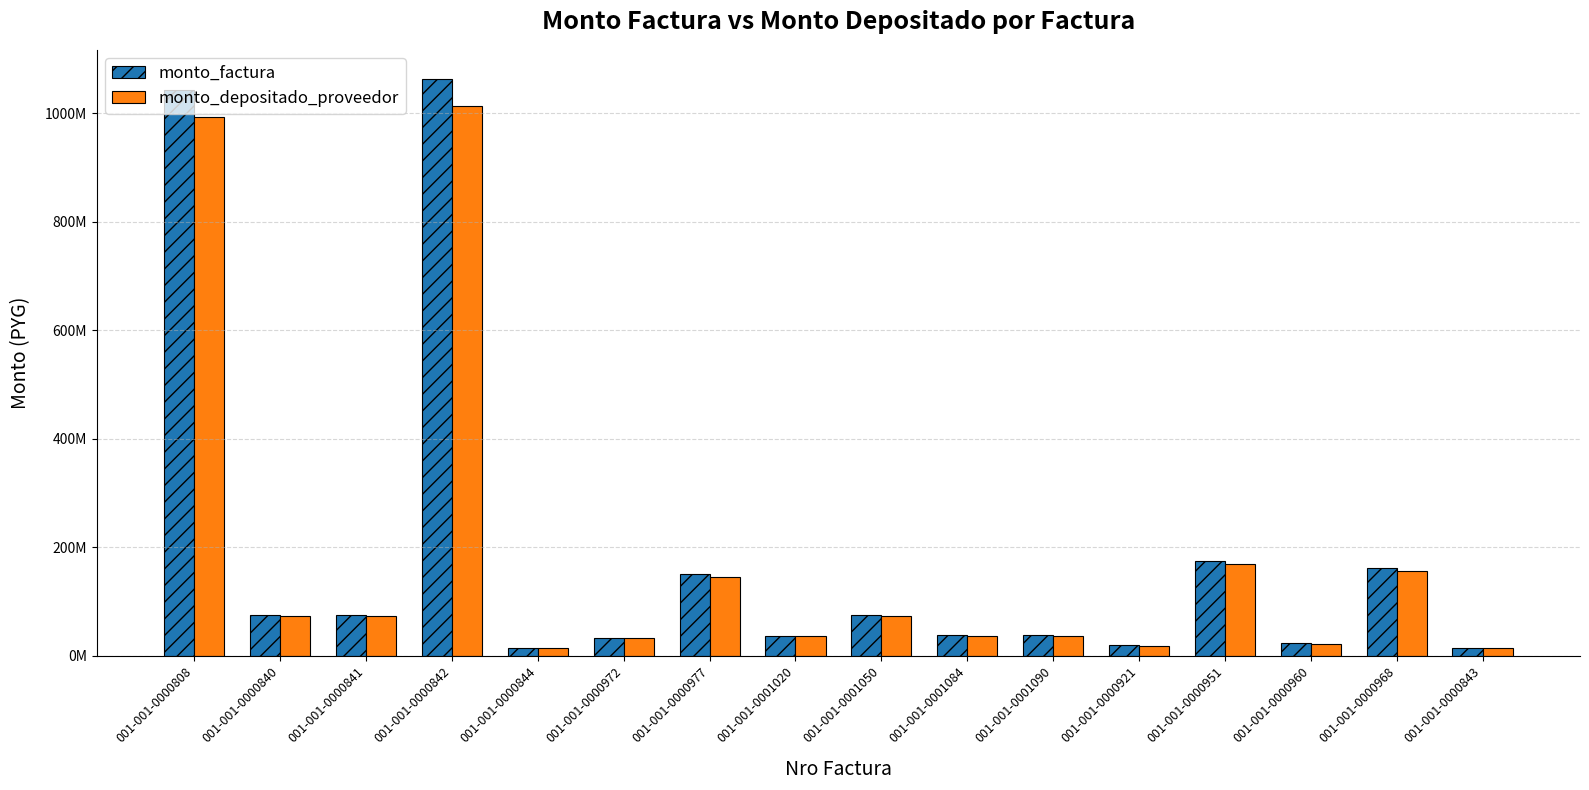

What is the sum of the monto_depositado_proveedor values at 001-001-0000808 and 001-001-0000951?

1162473515